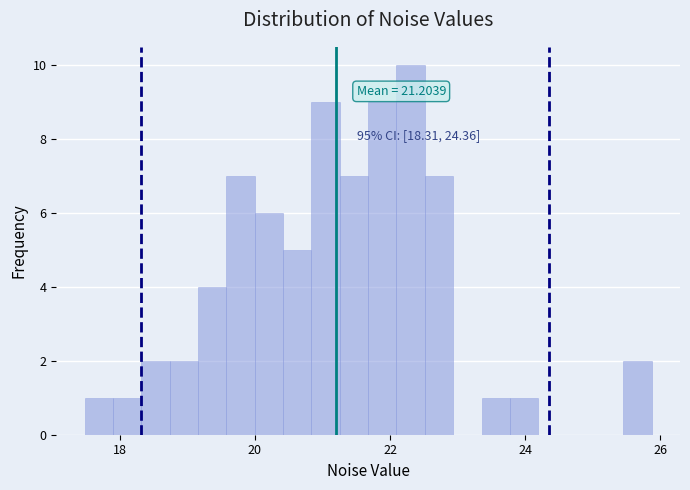

Around what value on the x-axis is the tallest bar? Give the approximate position of its centre, as read against the axis.

22.4